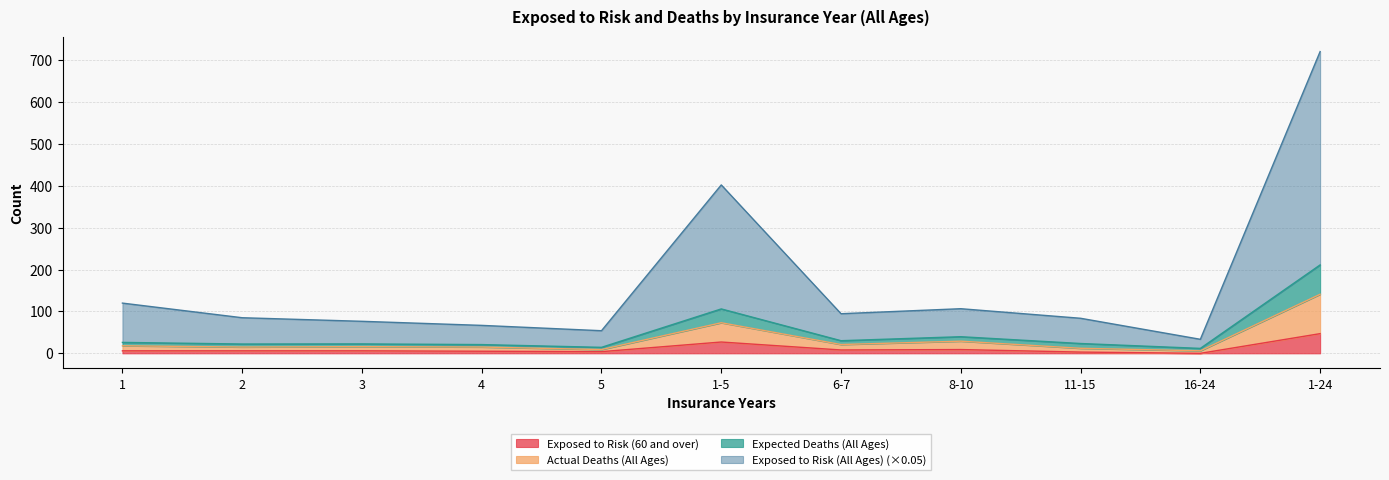

True or false: Actual Deaths (All Ages) and Exposed to Risk (60 and over) intersect in this chart.

False